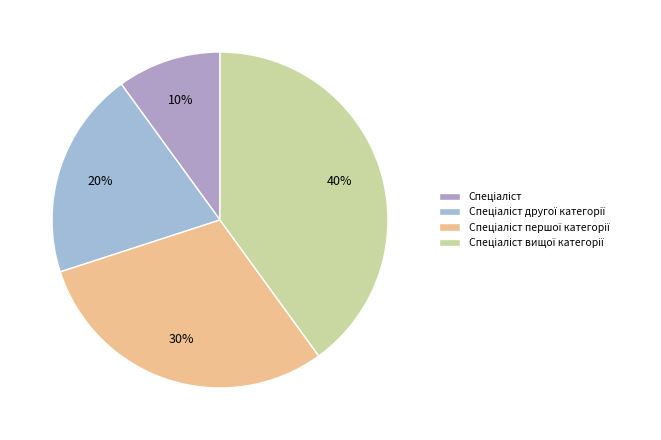

How many slices are in this pie chart?

4